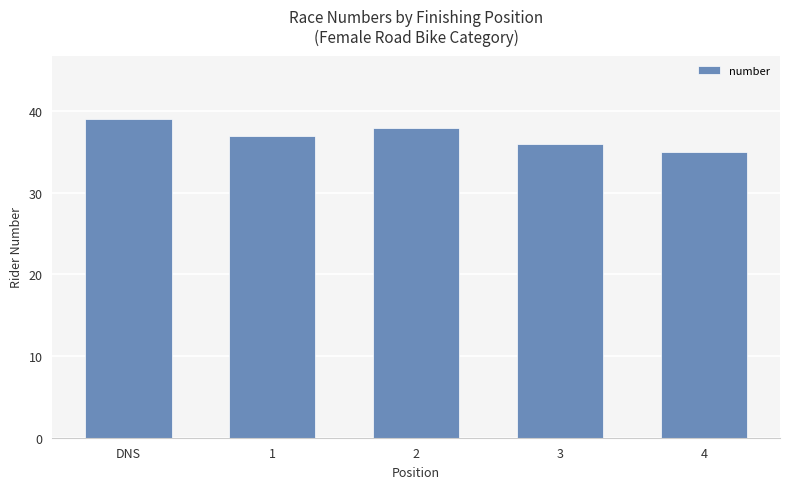

How many data points does each series have?

5